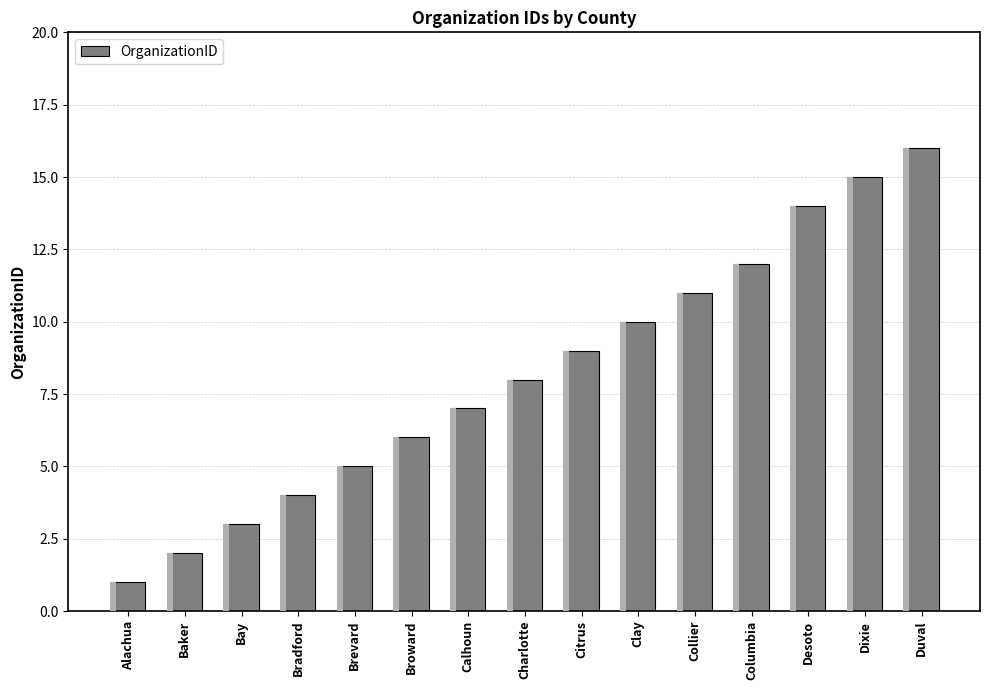

What is the sum of all values?

123